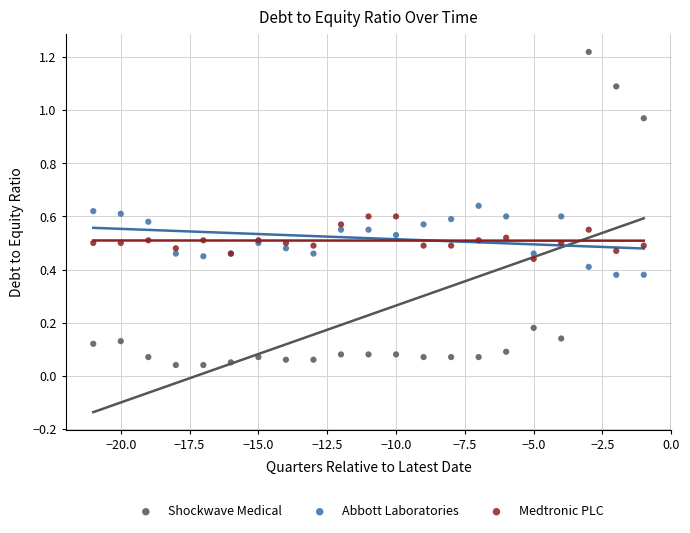

What is the X range (max minus min) for the scatter plot?

20.0